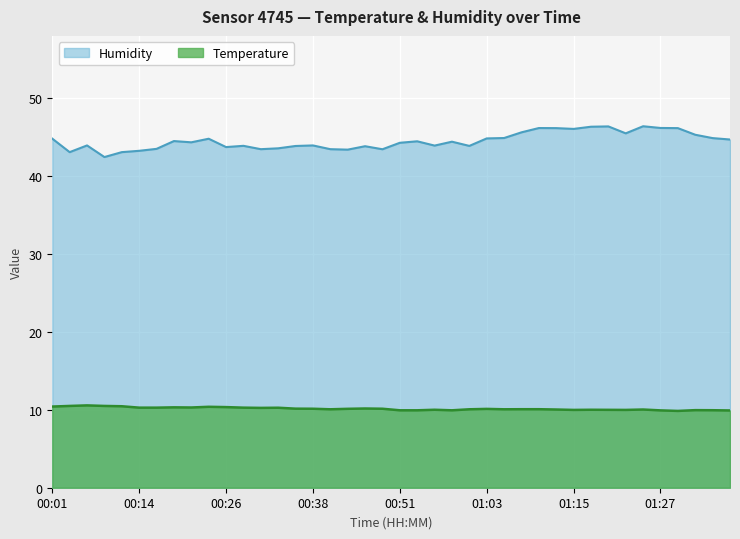

How many lines are shown in the chart?

2